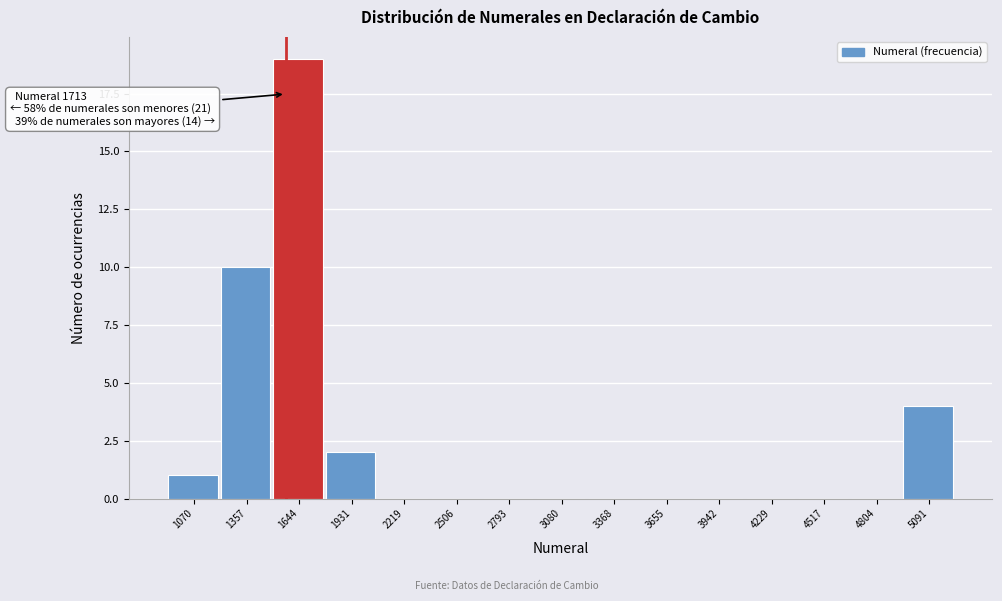

Reading left to right, list all the values displayed in this chart.

1070=1	1357=10	1644=19	1931=2	2219=0	2506=0	2793=0	3080=0	3368=0	3655=0	3942=0	4229=0	4517=0	4804=0	5091=4